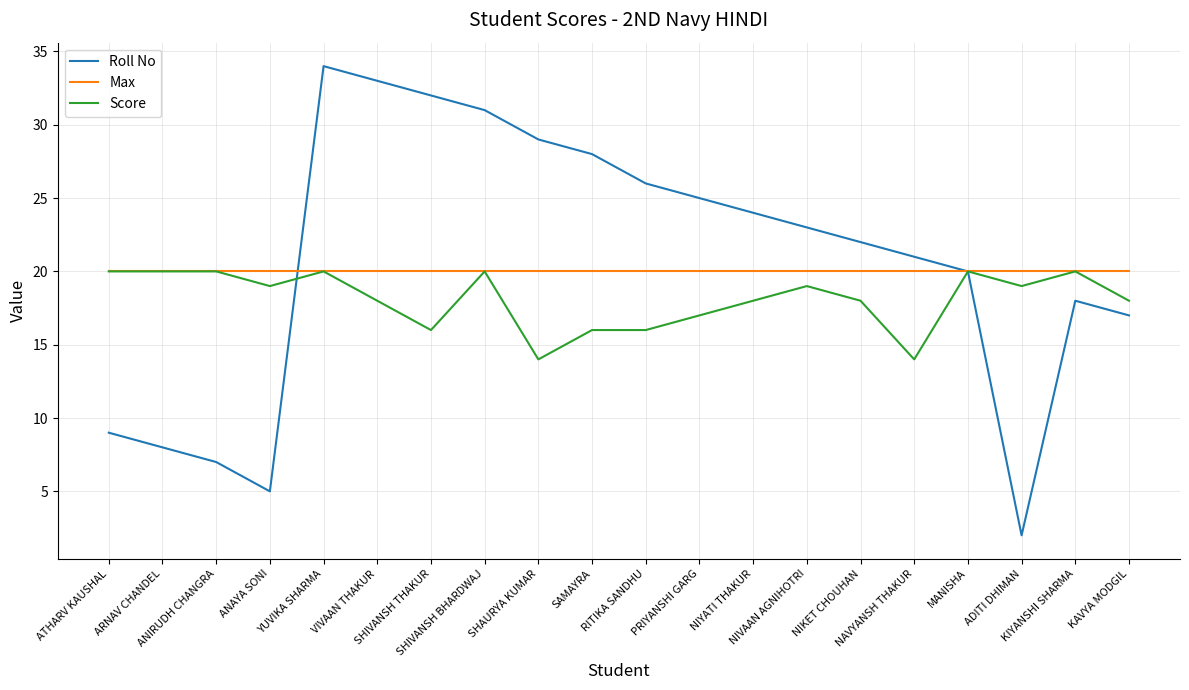

The value of Roll No at PRIYANSHI GARG is 13. True or false?

False